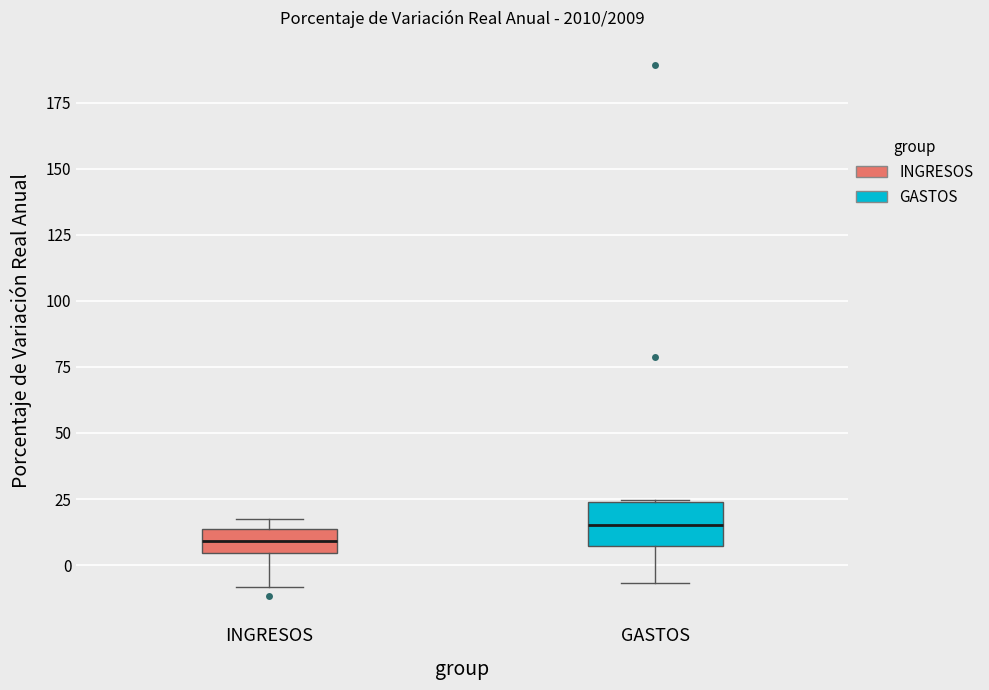

Which box has the highest median line?

GASTOS